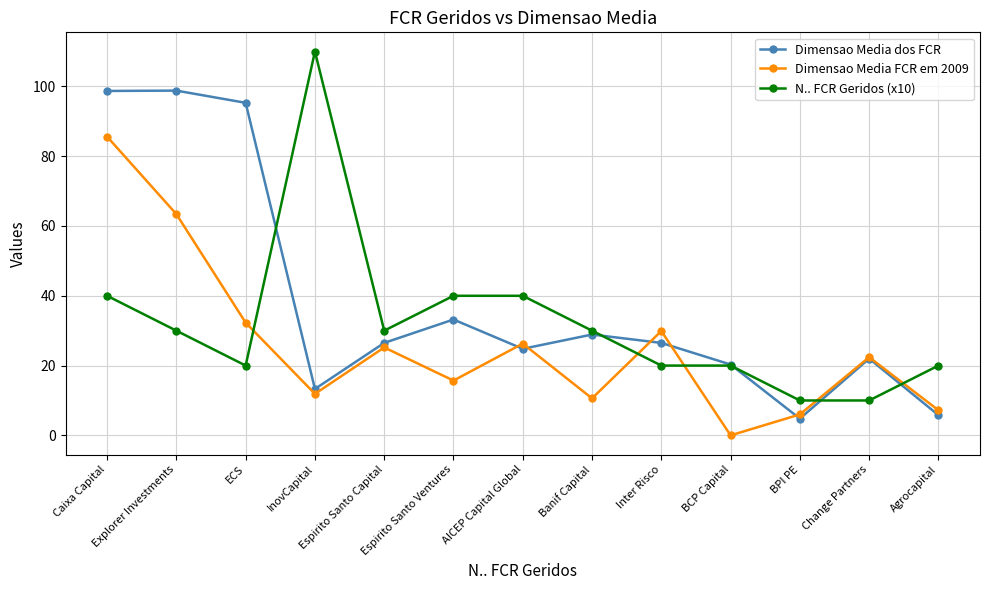

How many series are shown in this chart?

3